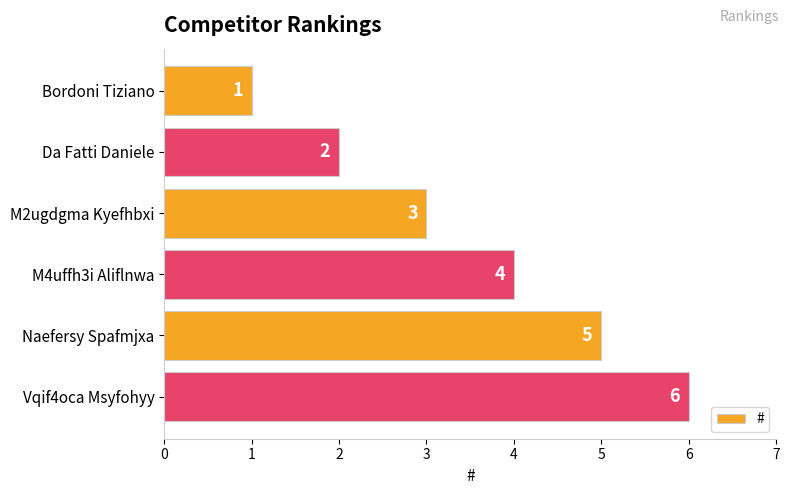

What is the change in value from M2ugdgma Kyefhbxi to Naefersy Spafmjxa?

+2